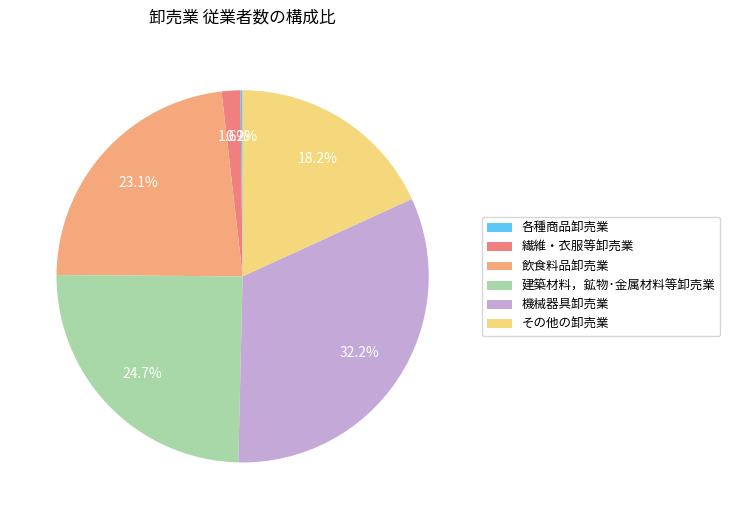

Does 飲食料品卸売業 account for over 50% of the chart?

No